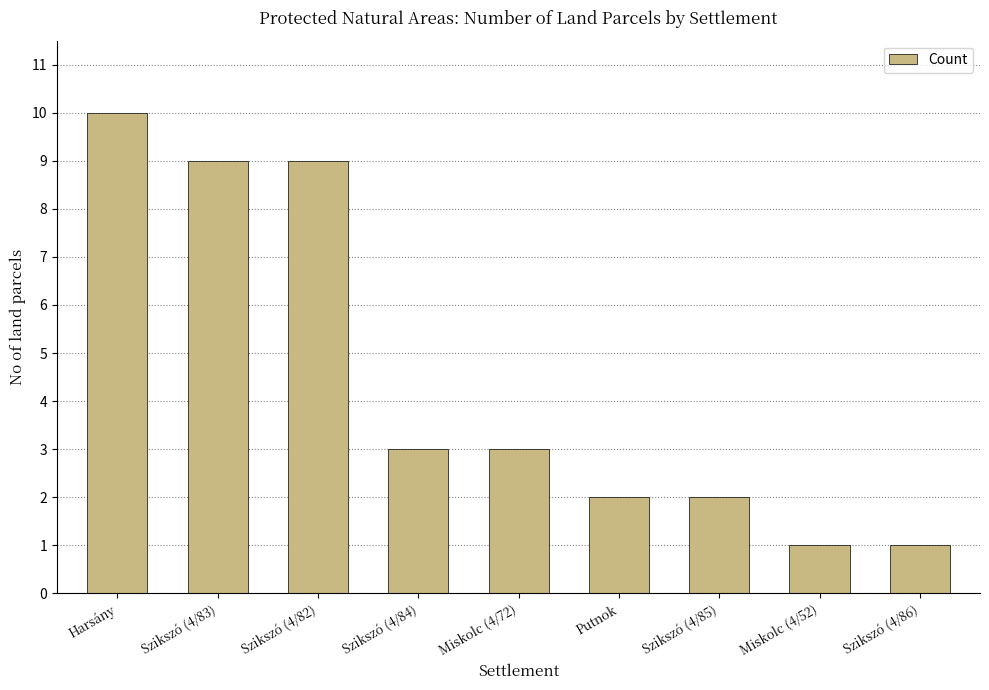

Approximately how many times larger is the value at Miskolc (4/52) compared to Harsány?

0.1